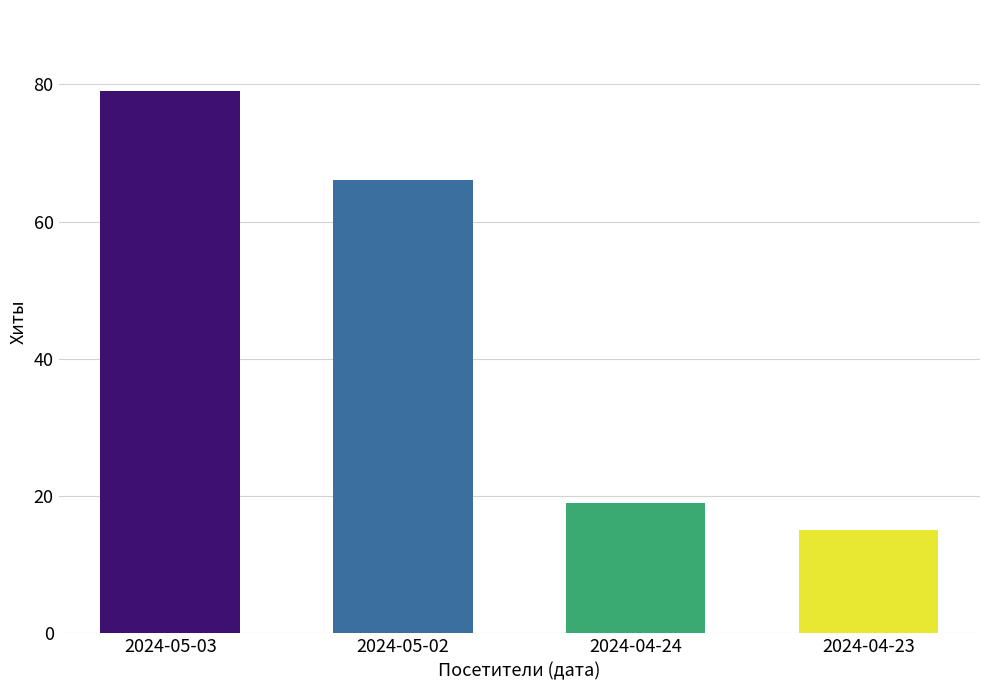

Reading left to right, what are all the values shown in this chart?

79	66	19	15